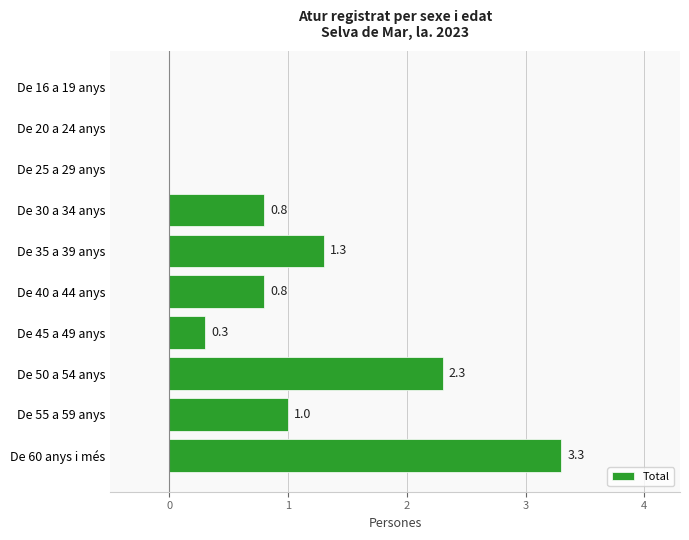

What is the sum of all values?

9.8